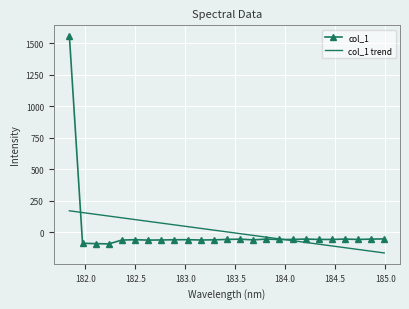

List the series in order of their peak value, lowest first.

col_1 trend, col_1